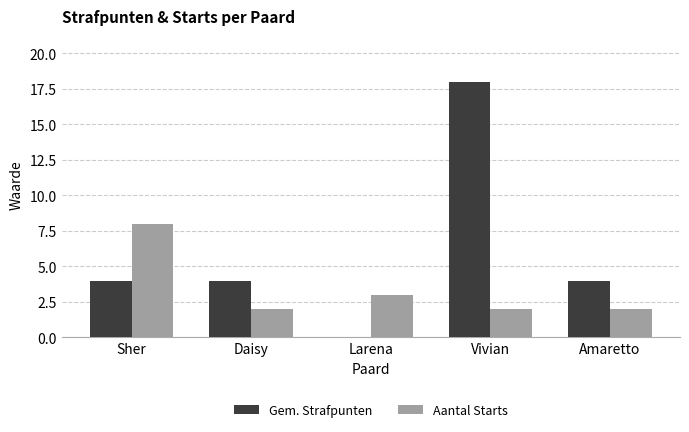

What is the total value across all series at Larena?

3